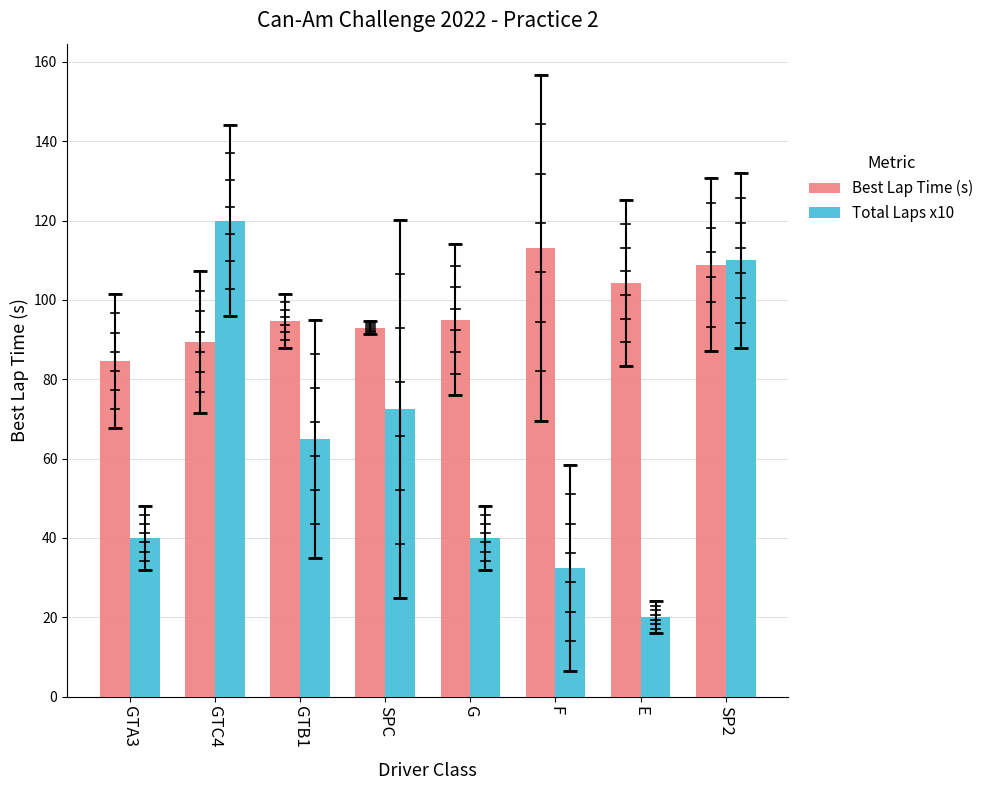

What is the difference between the Total Laps x10 values at SPC and GTB1?

7.5